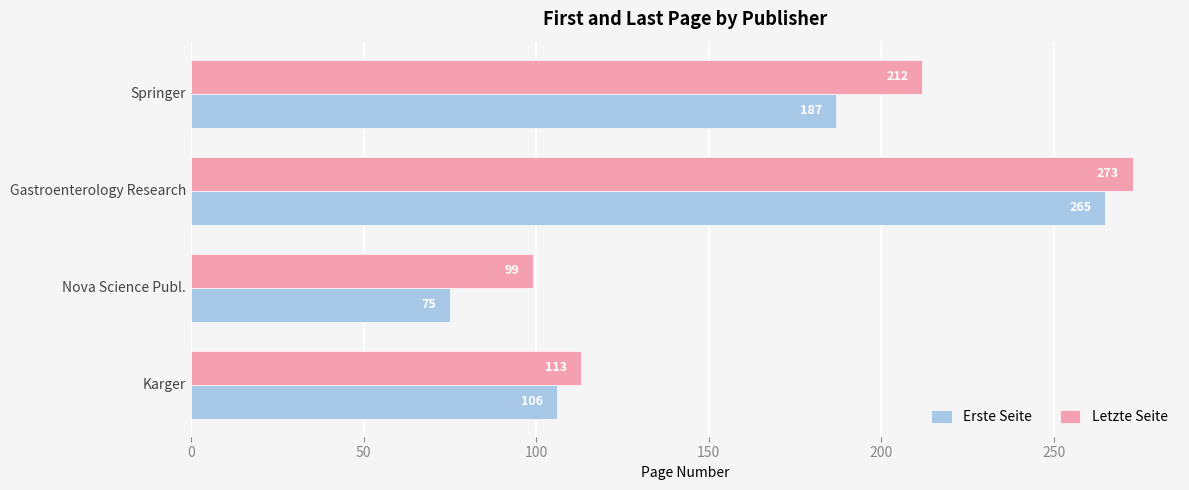

Which series has the largest total across all categories?

Letzte Seite